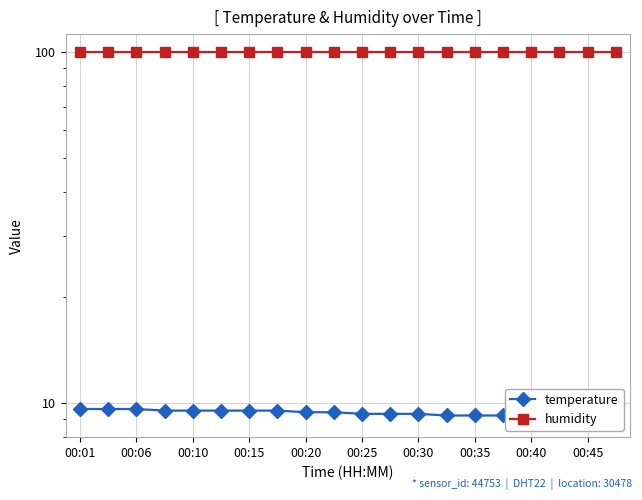

What is the difference between the second highest and second lowest values in the temperature series?

0.6